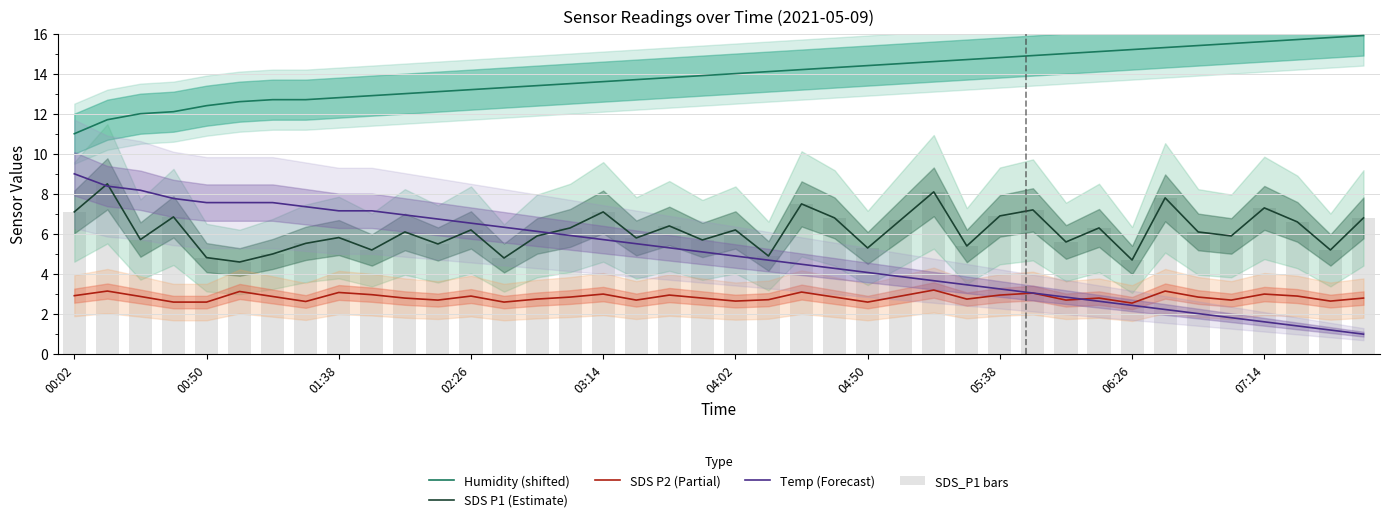

Which series has the largest total across all categories?

Humidity (shifted)